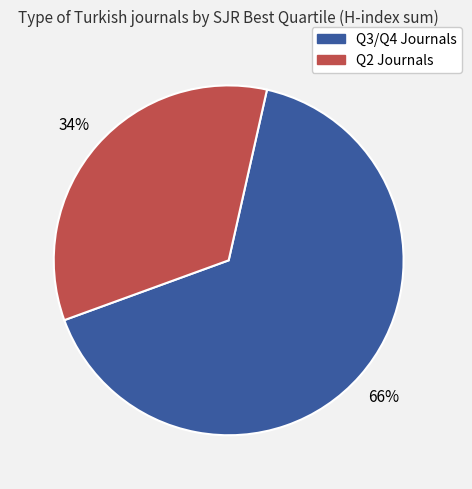

To the nearest percent, what is the difference between the largest and smallest slice percentages?

32%